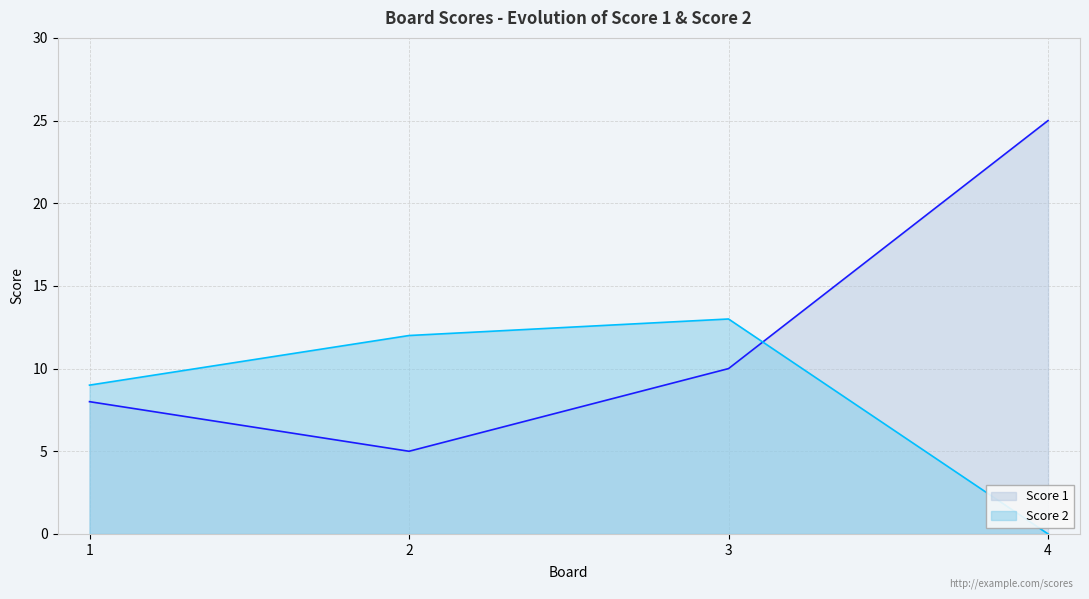

Which series has the largest range (max minus min)?

Score 1